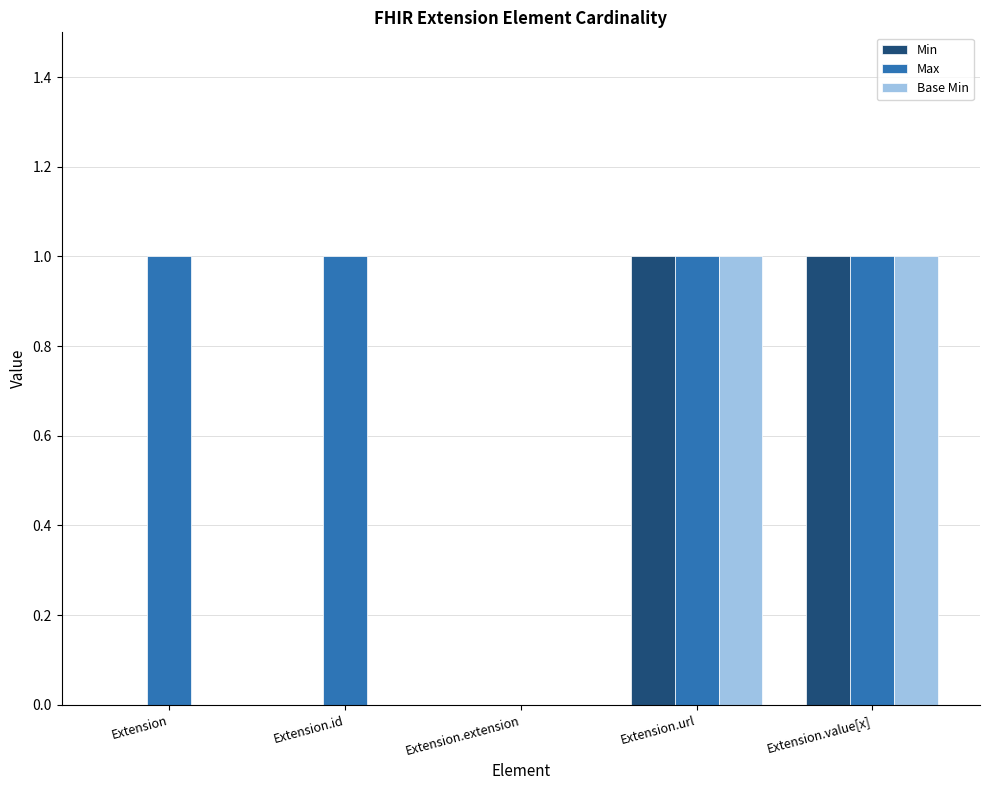

Is it true that Min equals -1 at Extension?

False